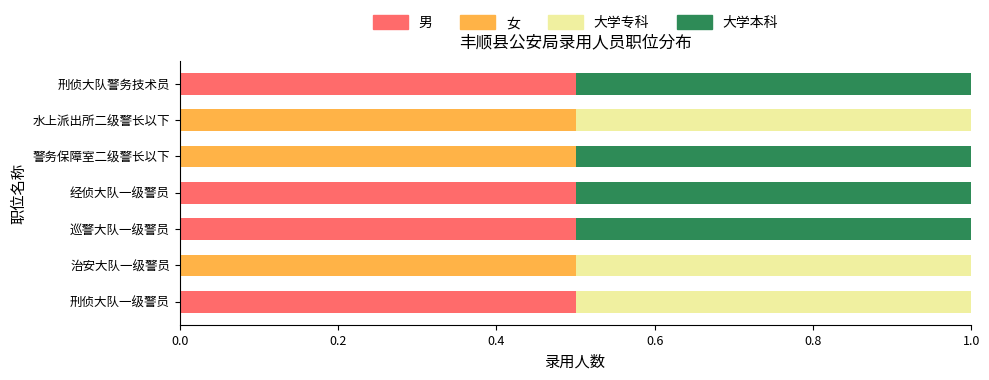

What is the sum of all 男 values?

2.0